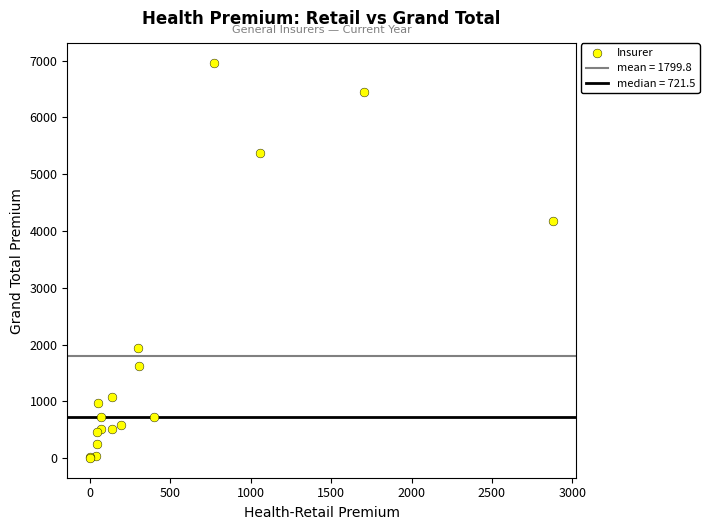

What Y value in the scatter plot is closest to 3477?

4169.7